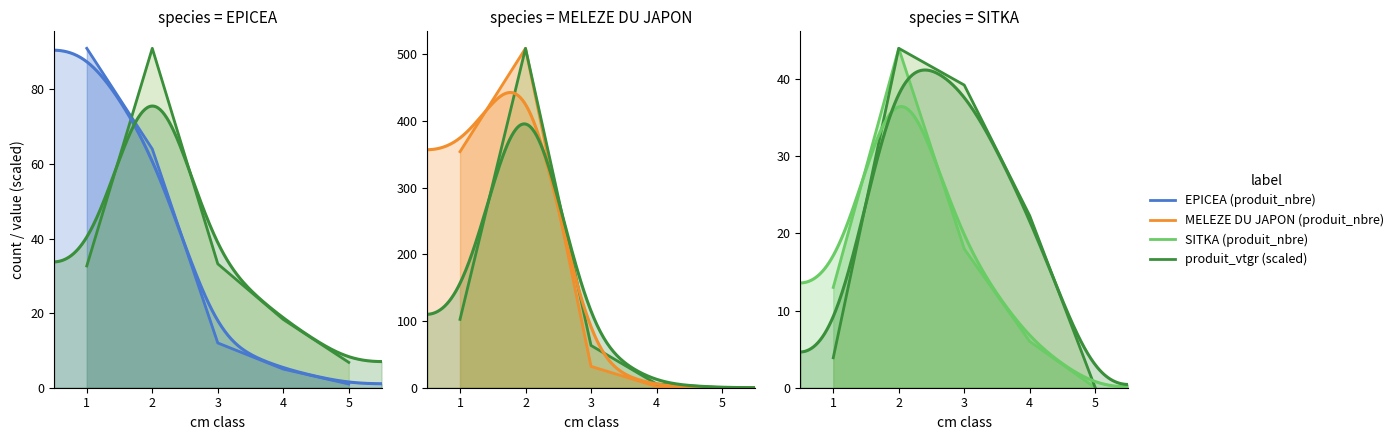

Rank the series by their maximum value, from highest to lowest.

MELEZE DU JAPON, EPICEA, SITKA